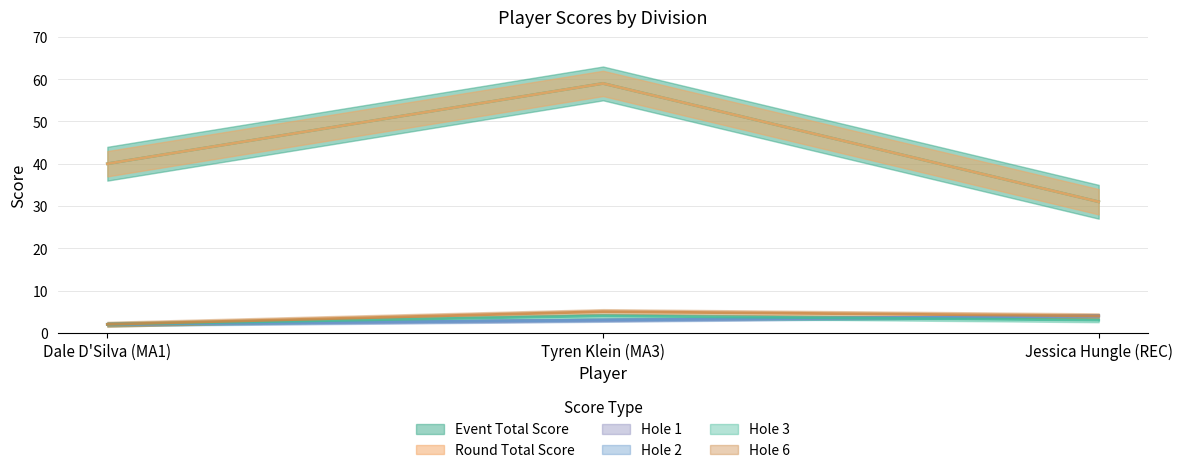

Which series has the largest total across all categories?

event_total_score